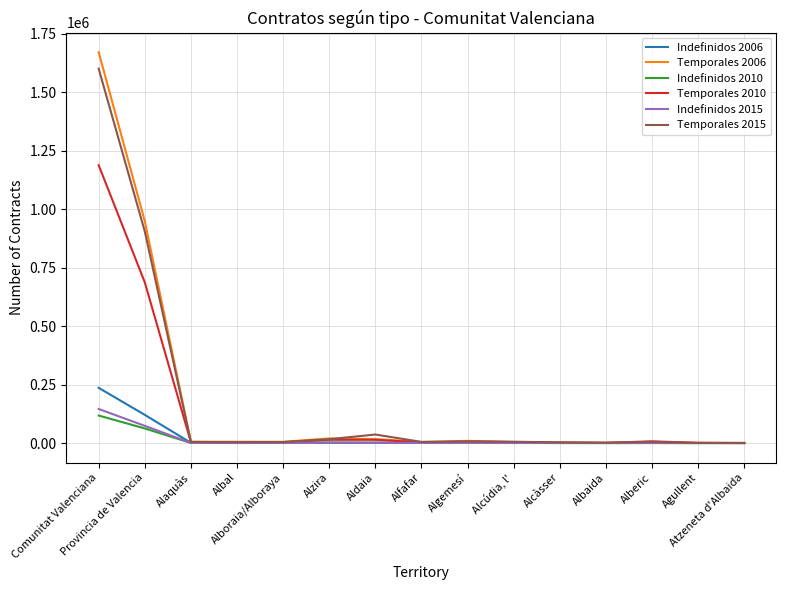

What is the difference between the highest and lowest values at Albal?

5275